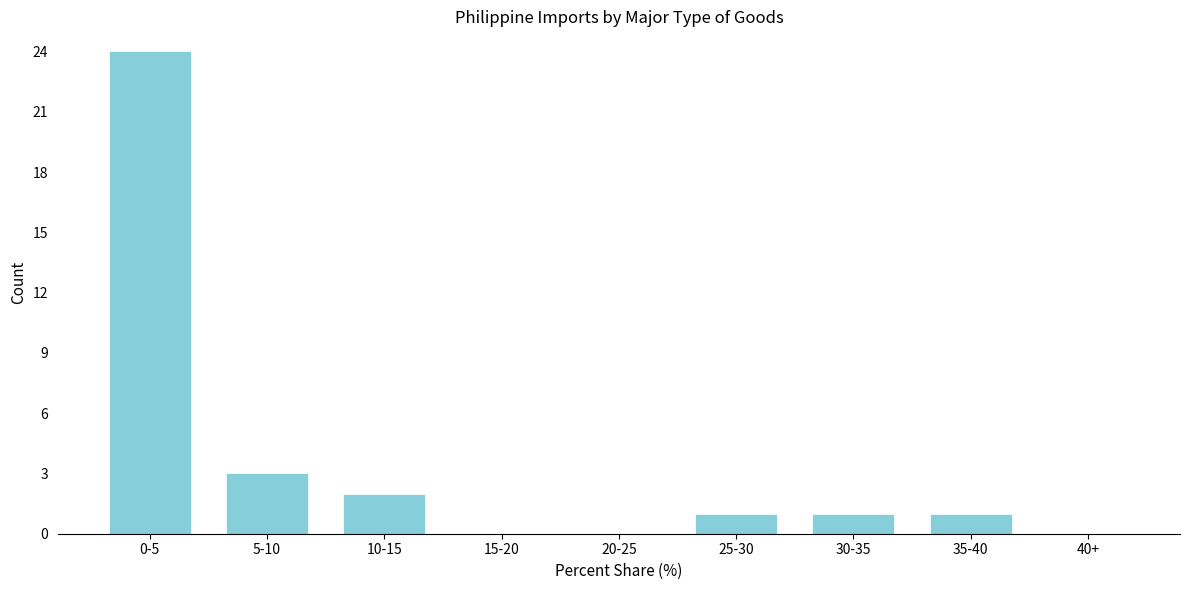

Reading left to right, list all the values displayed in this chart.

0-5=24	5-10=3	10-15=2	15-20=0	20-25=0	25-30=1	30-35=1	35-40=1	40+=0